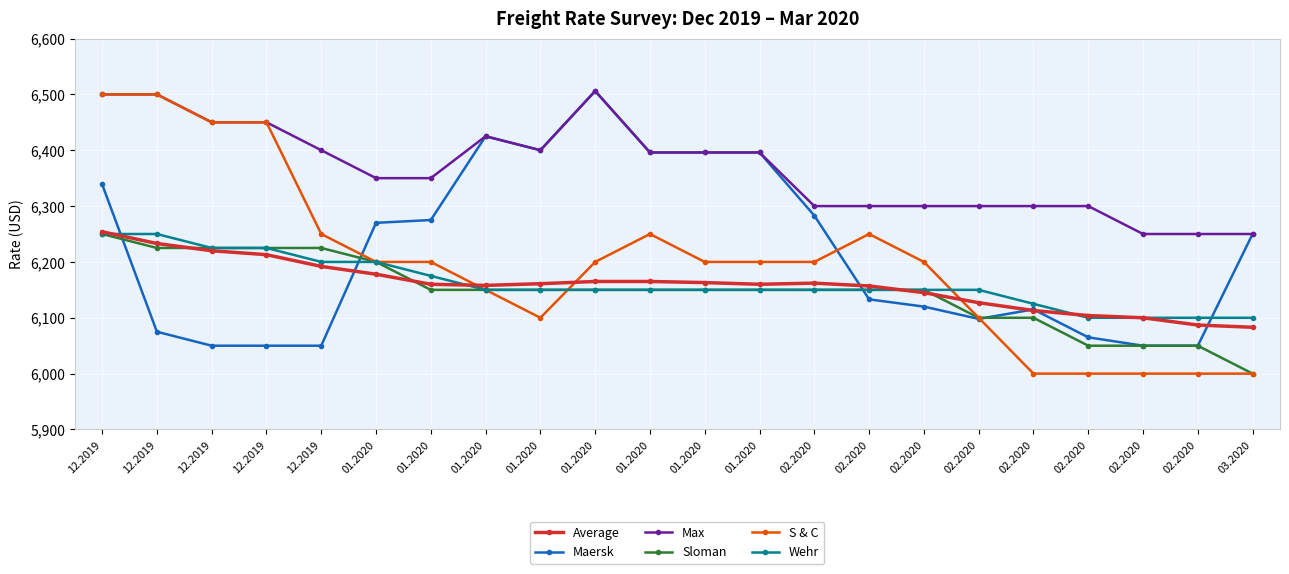

How many categories are shown in the chart?

22